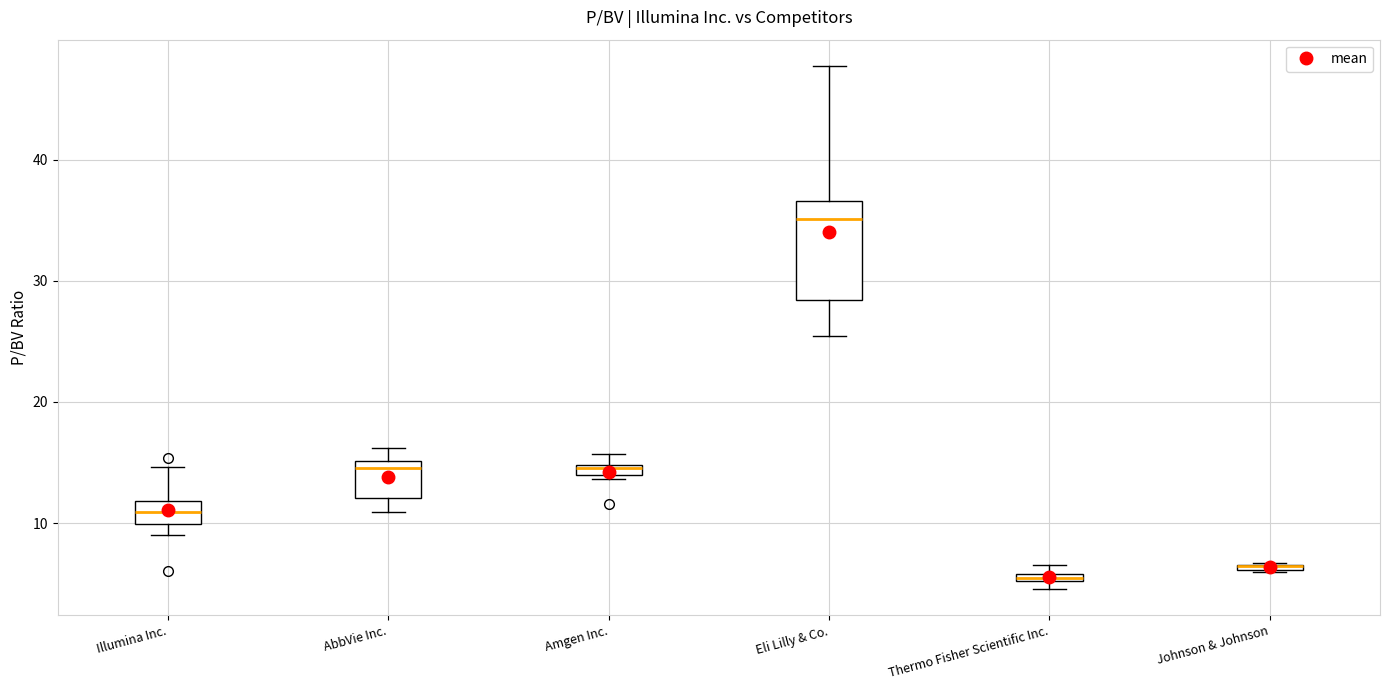

Which box is the tallest, from its lower edge to its upper edge?

Eli Lilly & Co.